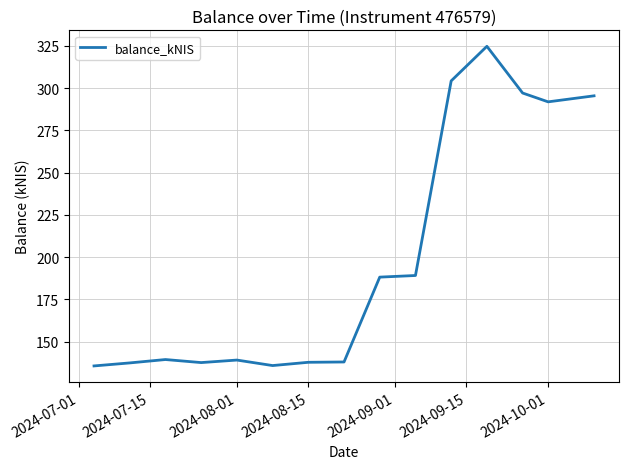

What is the difference between the maximum and minimum values?

189.0